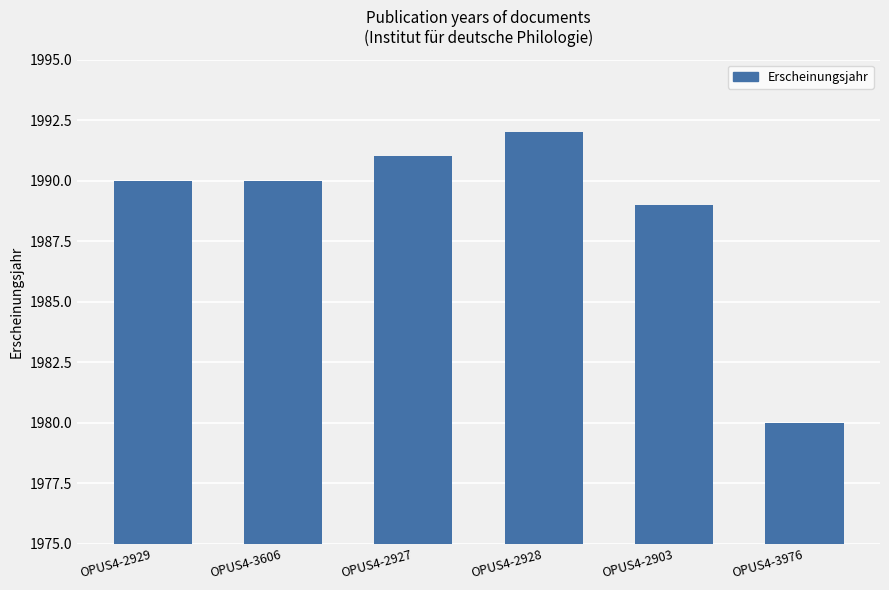

Which has a higher value, OPUS4-2927 or OPUS4-2903?

OPUS4-2927